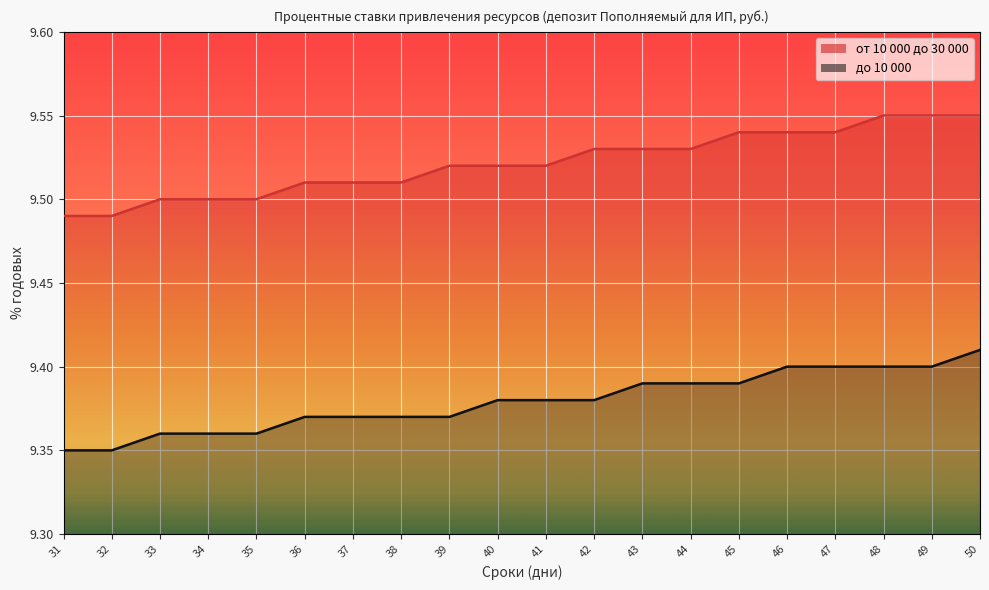

The до 10 000 series shows 13.2 at 45. True or false?

False